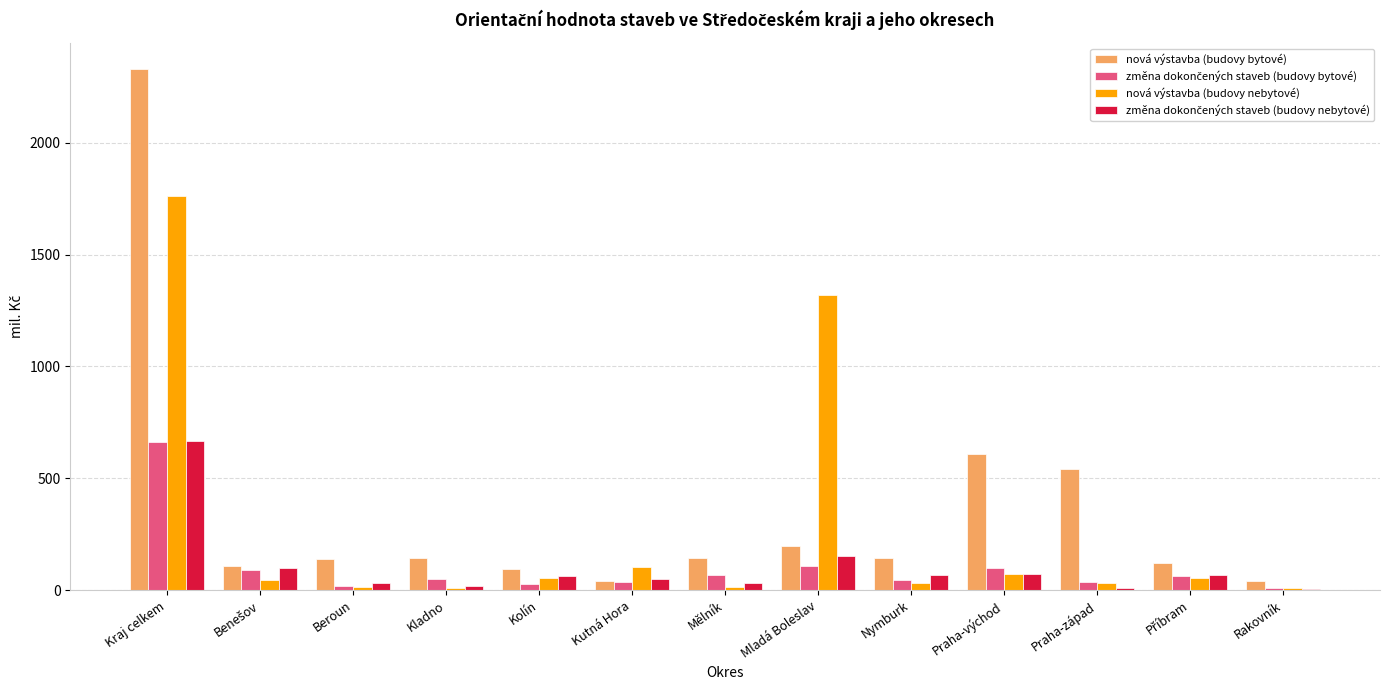

What is the sum of the nová výstavba (budovy nebytové) values at Rakovník and Kutná Hora?

116